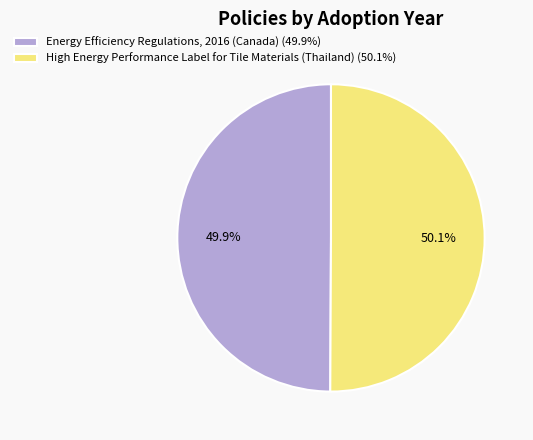

Is it true that High Energy Performance Label for Tile Materials (Thailand) is 38% of the pie?

False